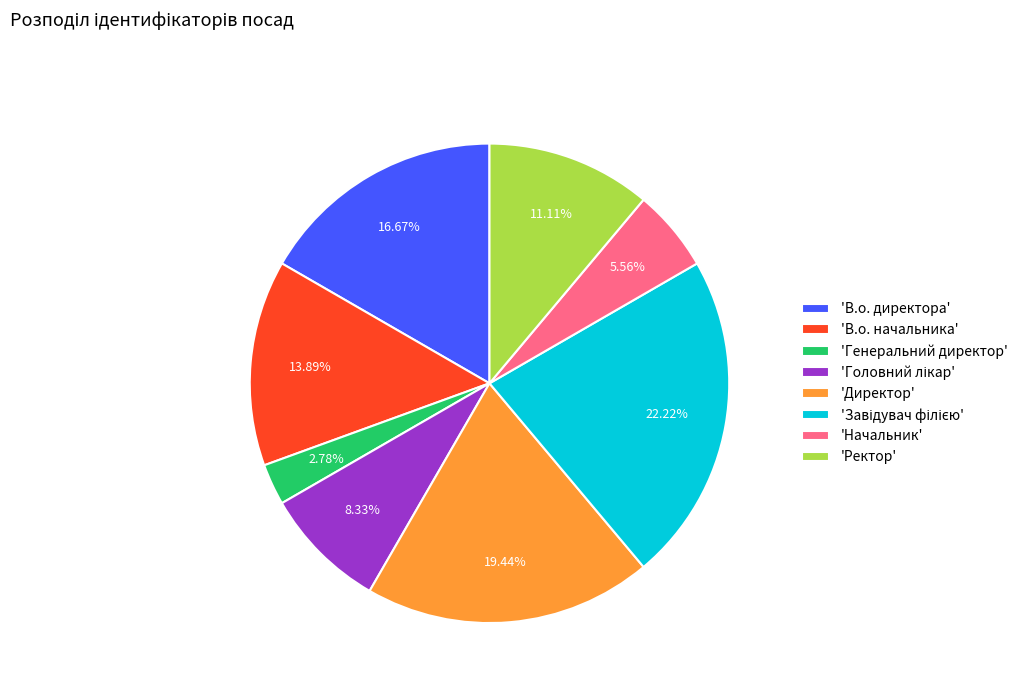

Does 'Генеральний директор' account for over 50% of the chart?

No